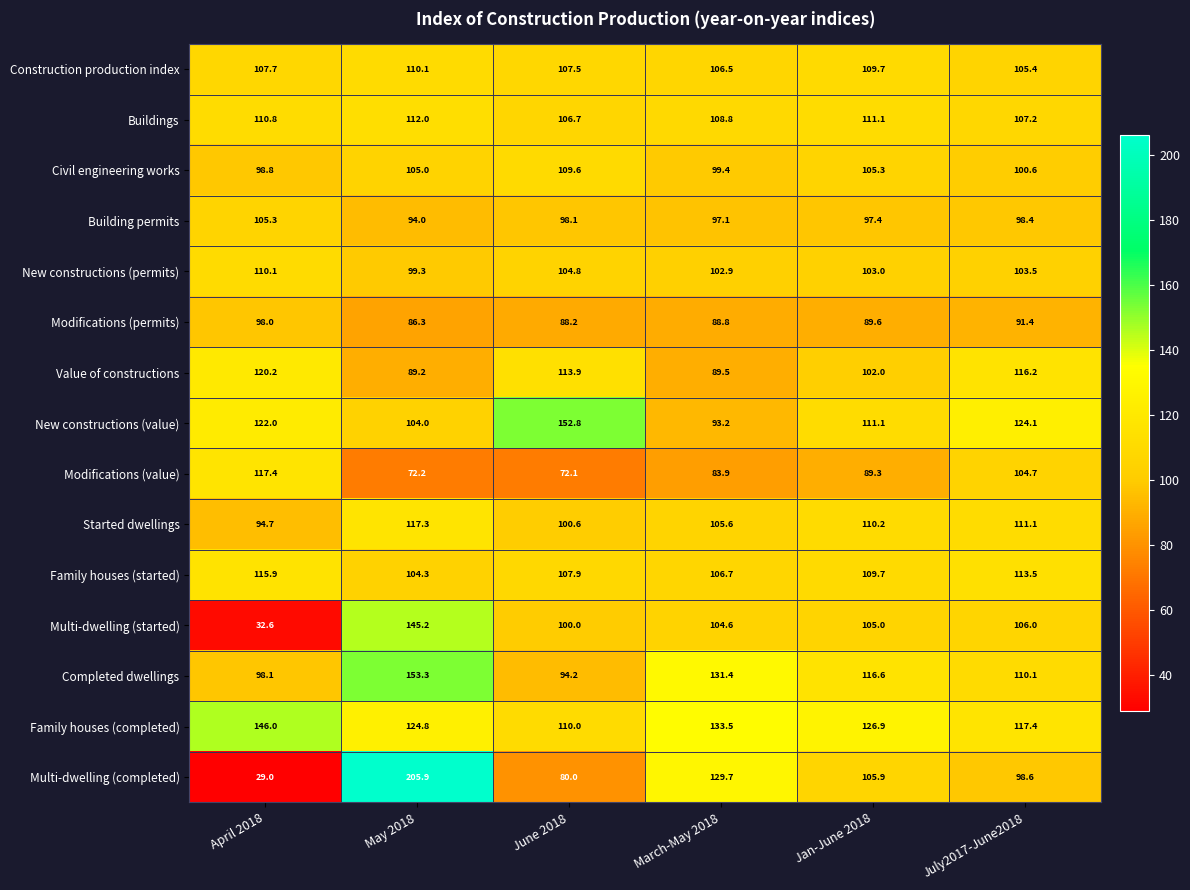

What is the average value of the Building permits series?

98.4